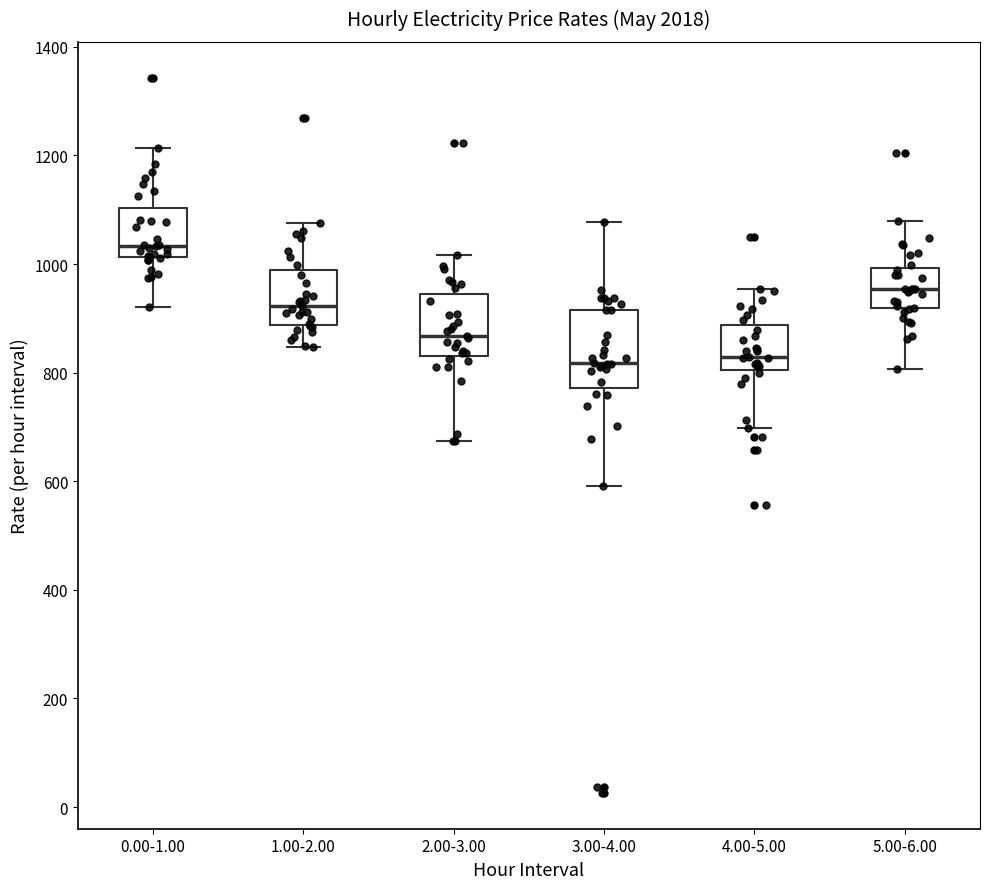

Reading left to right, transcribe this box plot: for each box, give where its median line is, the range the box spans, and where its two whiskers end, as read against the y-axis. The values are not printed on the chart, so give them approximately, as read against the axis.

0.00-1.00: median 1040, box 1020 to 1100, whiskers 920 to 1220
1.00-2.00: median 920, box 880 to 980, whiskers 840 to 1080
2.00-3.00: median 860, box 840 to 940, whiskers 680 to 1020
3.00-4.00: median 820, box 780 to 920, whiskers 600 to 1080
4.00-5.00: median 820, box 800 to 880, whiskers 700 to 960
5.00-6.00: median 960, box 920 to 1000, whiskers 800 to 1080